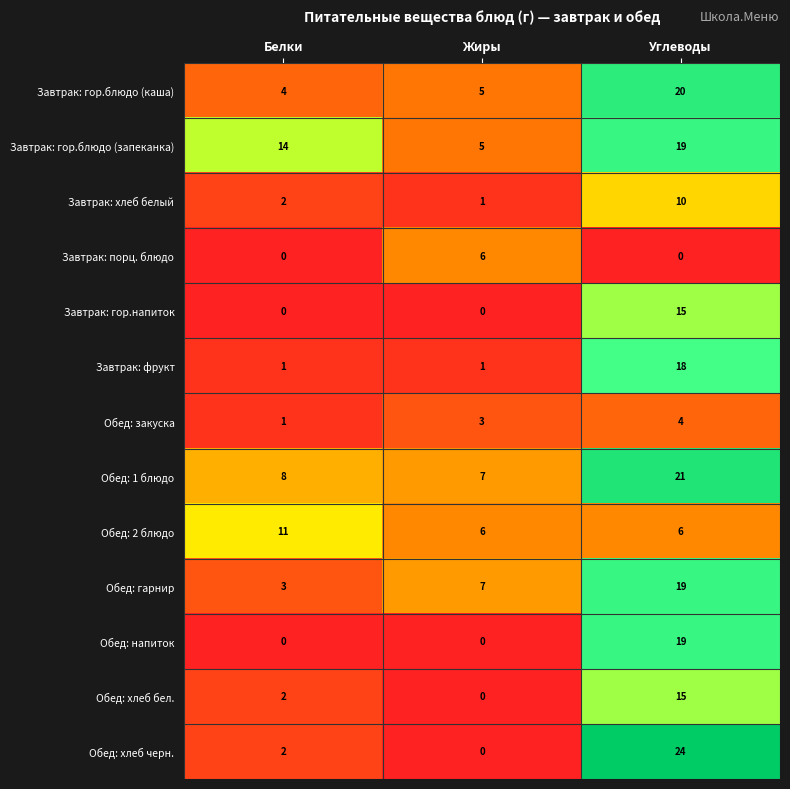

Which category has the lowest value in the Завтрак: гор.блюдо (запеканка) series?

Жиры